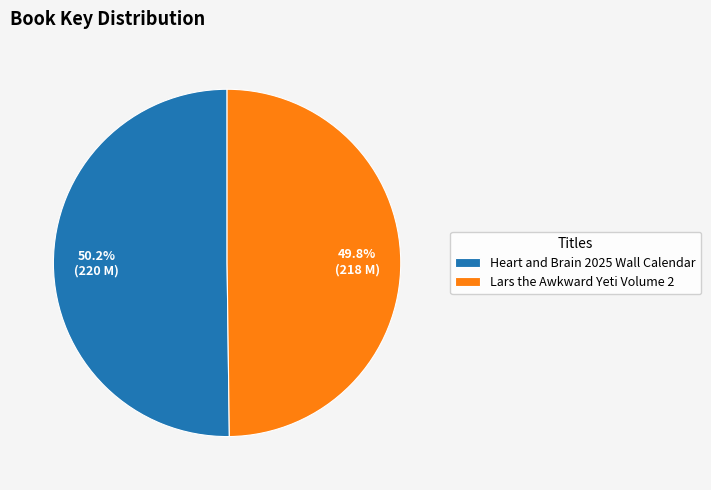

How many segments does this pie chart have?

2